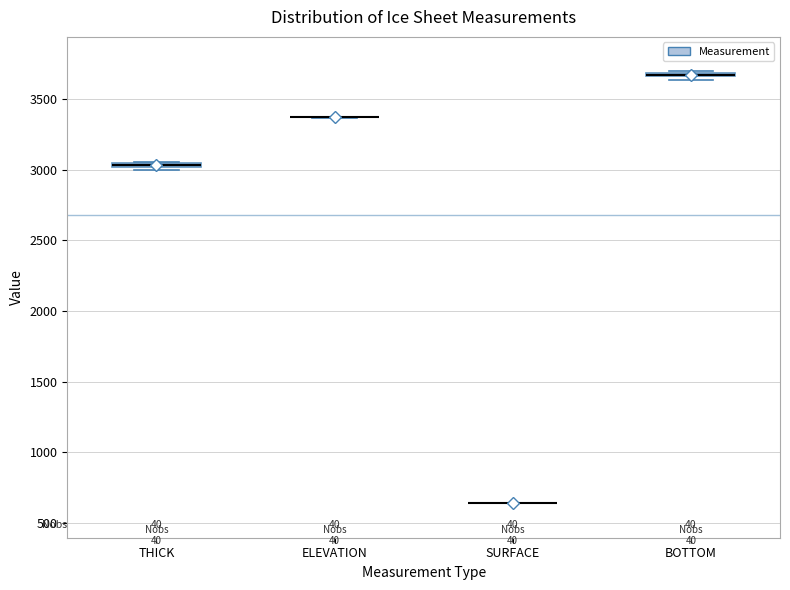

Where is the lower edge of the box for THICK on the y-axis? The values are not printed on the chart, so give them approximately, as read against the axis.

3000